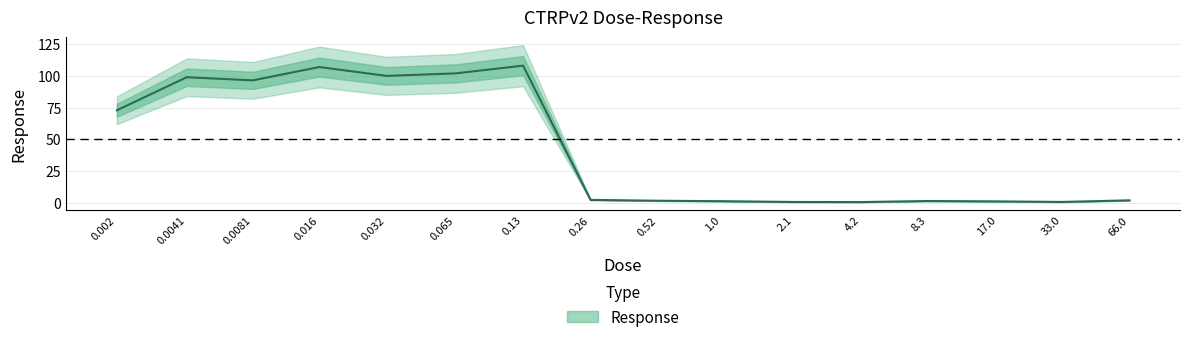

What is the change in value from 0.13 to 4.2?

-107.4